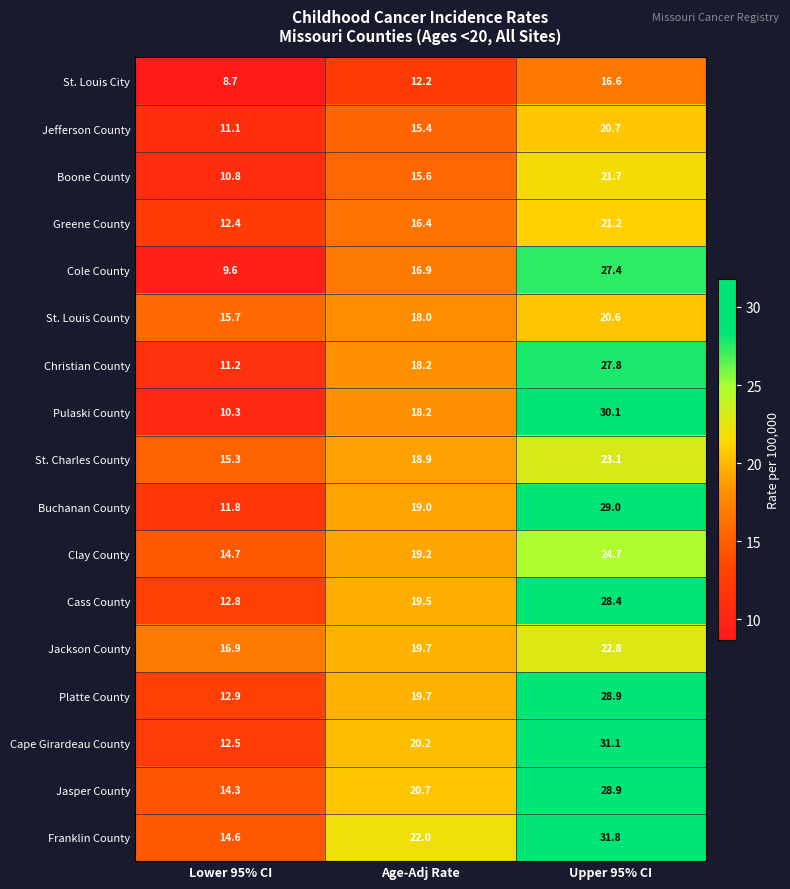

Which category has the lowest value across all series?

Lower 95% CI